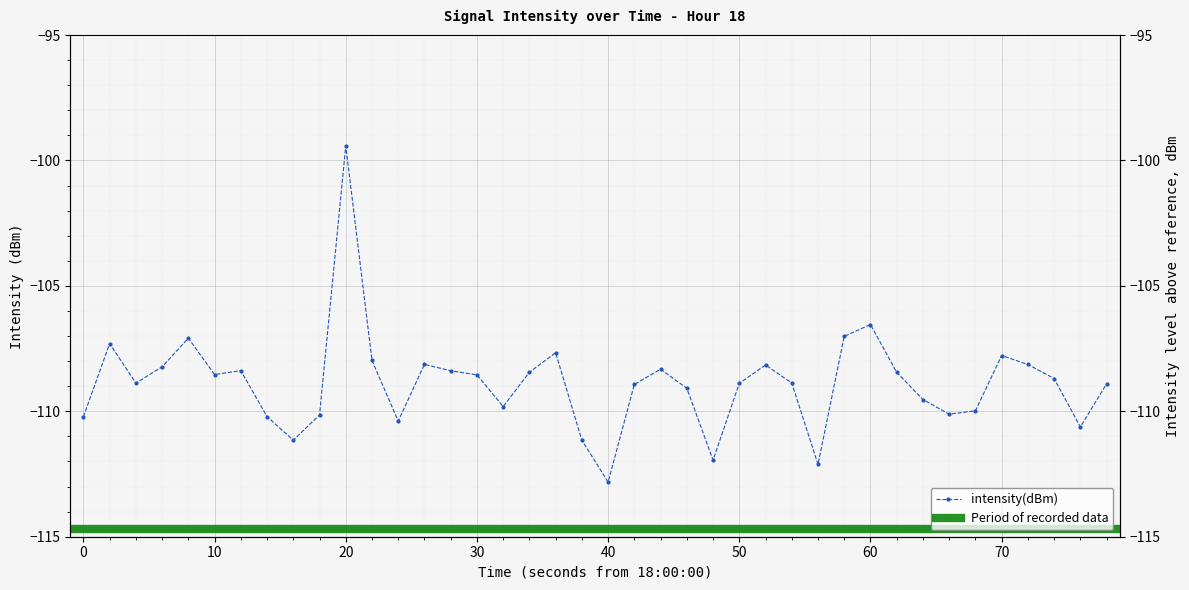

How many lines are shown in the chart?

1